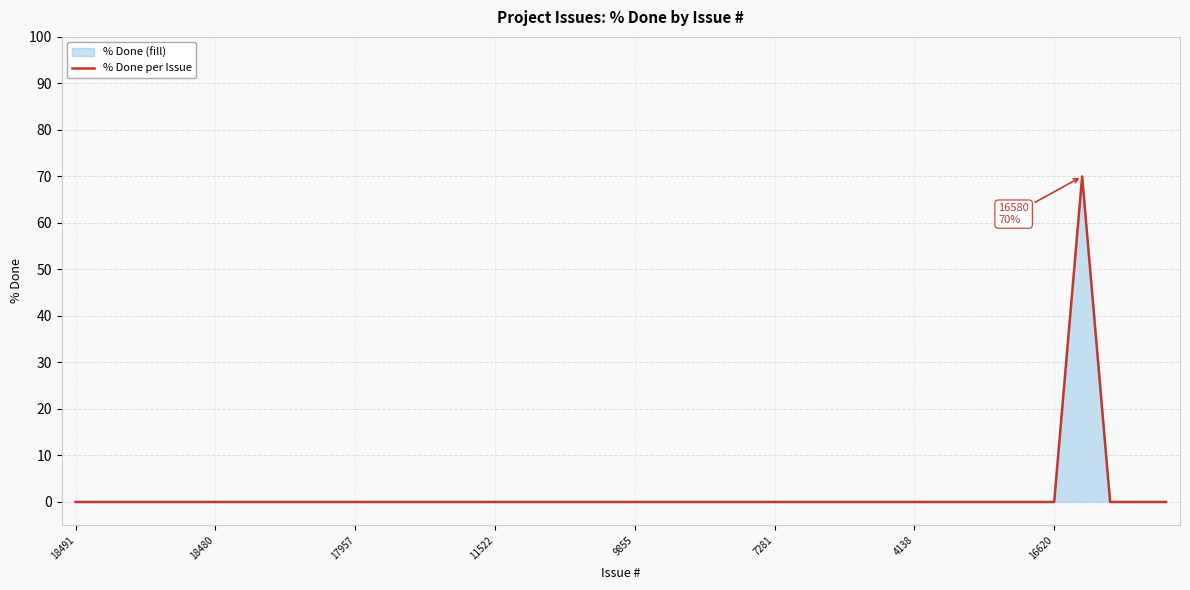

The value at 18480 is -44. True or false?

False